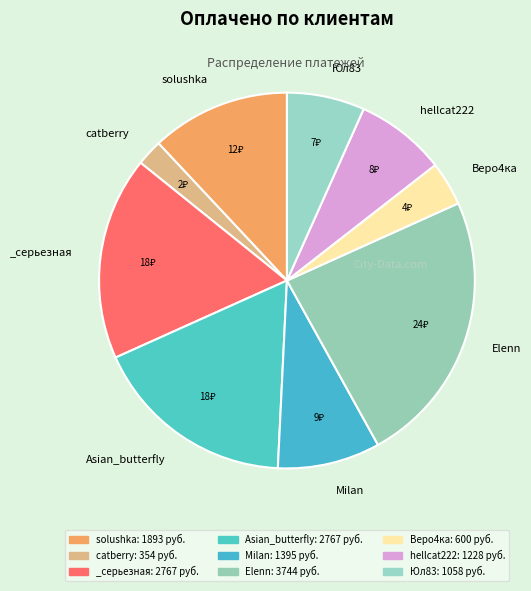

Which category has the smallest portion of the pie?

catberry